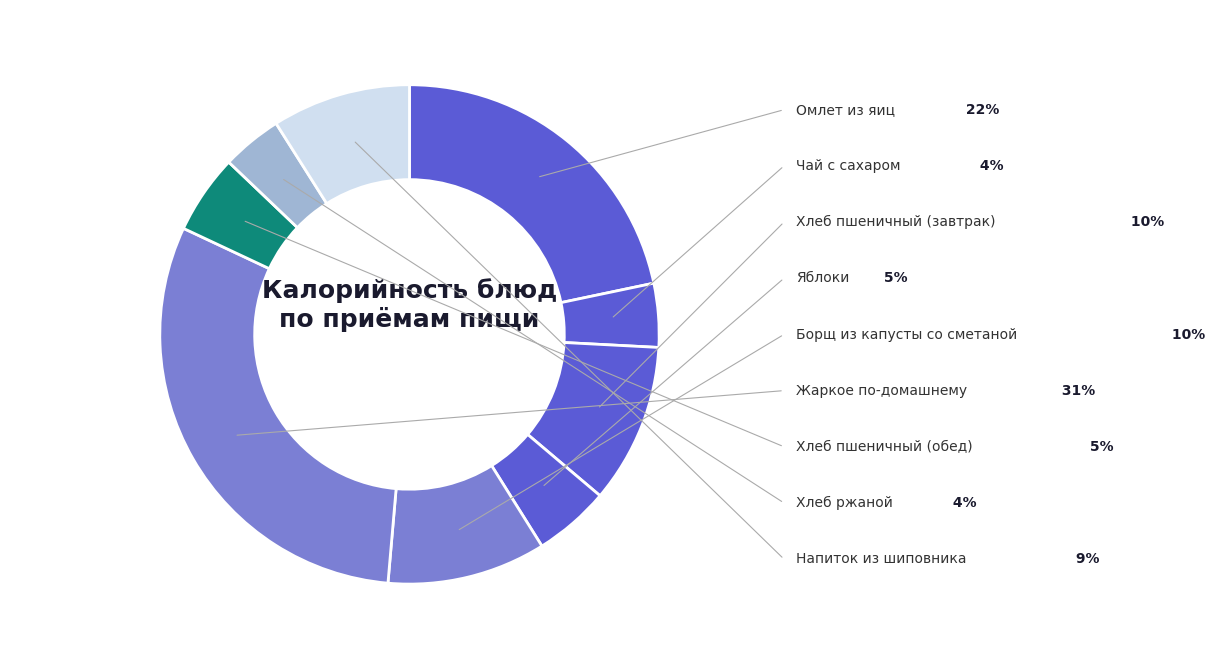

To the nearest percent, what is the combined percentage of Напиток из шиповника and Яблоки?

14%